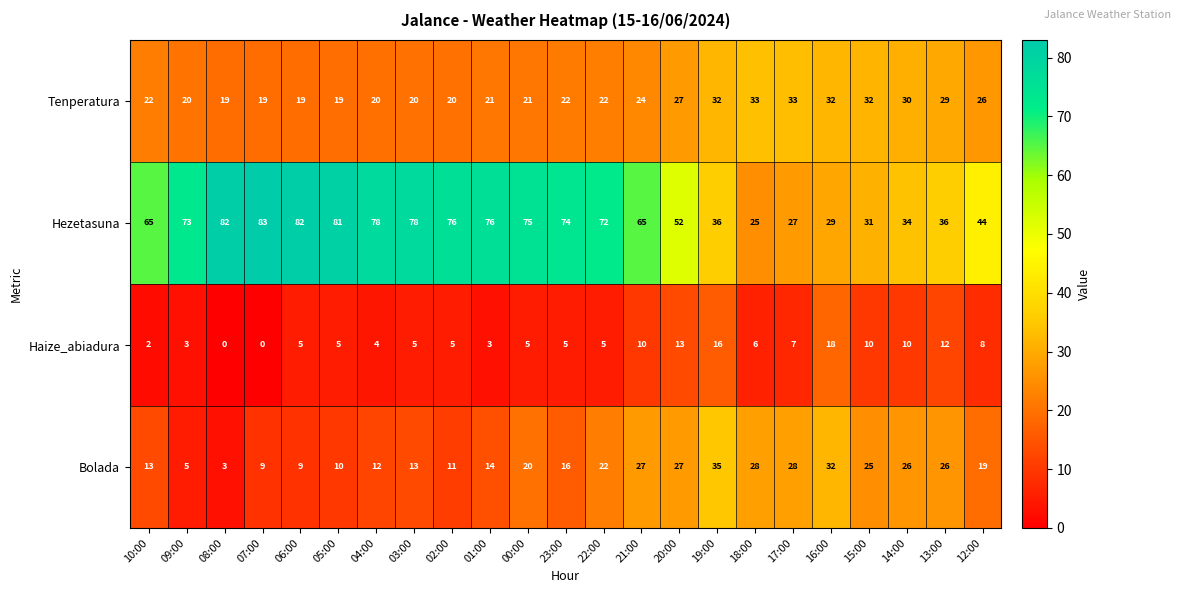

What is the spread (max minus min) of values at 13:00?

24